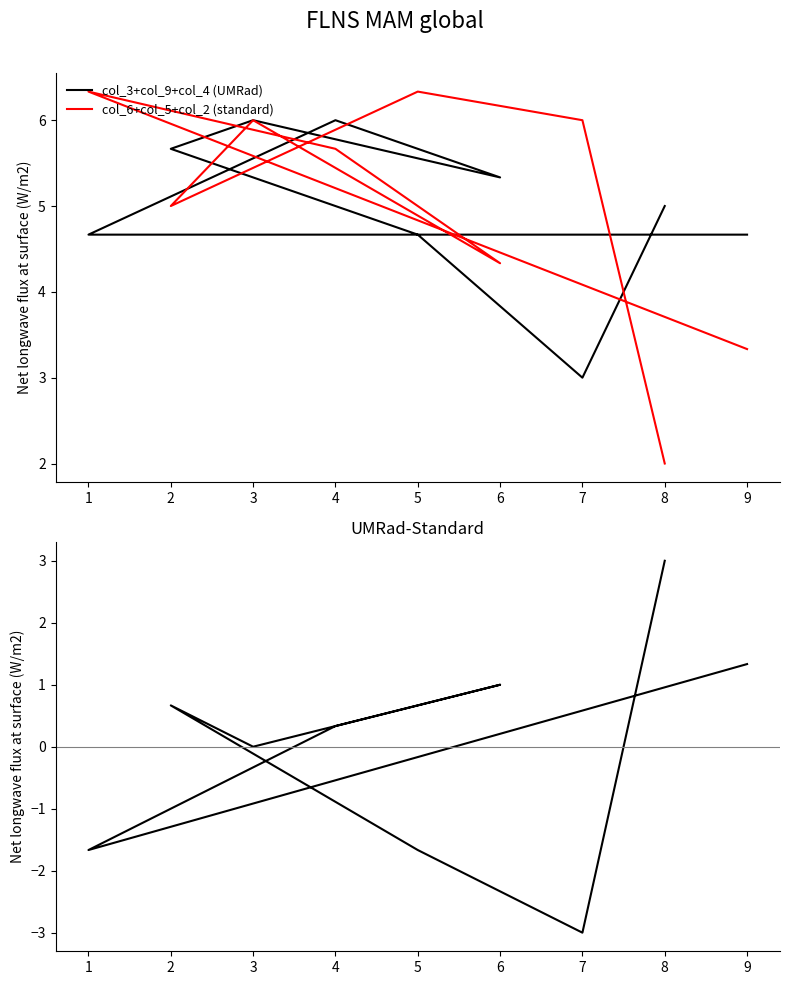

Reading left to right, what are all the values shown in this chart?

col_3+col_9+col_4 (UMRad): 4.7	4.7	6.0	5.3	6.0	5.7	4.7	3.0	5.0
col_6+col_5+col_2 (standard): 3.3	6.3	5.7	4.3	6.0	5.0	6.3	6.0	2.0
UMRad - Standard: 1.3	-1.7	0.3	1.0	0.0	0.7	-1.7	-3.0	3.0